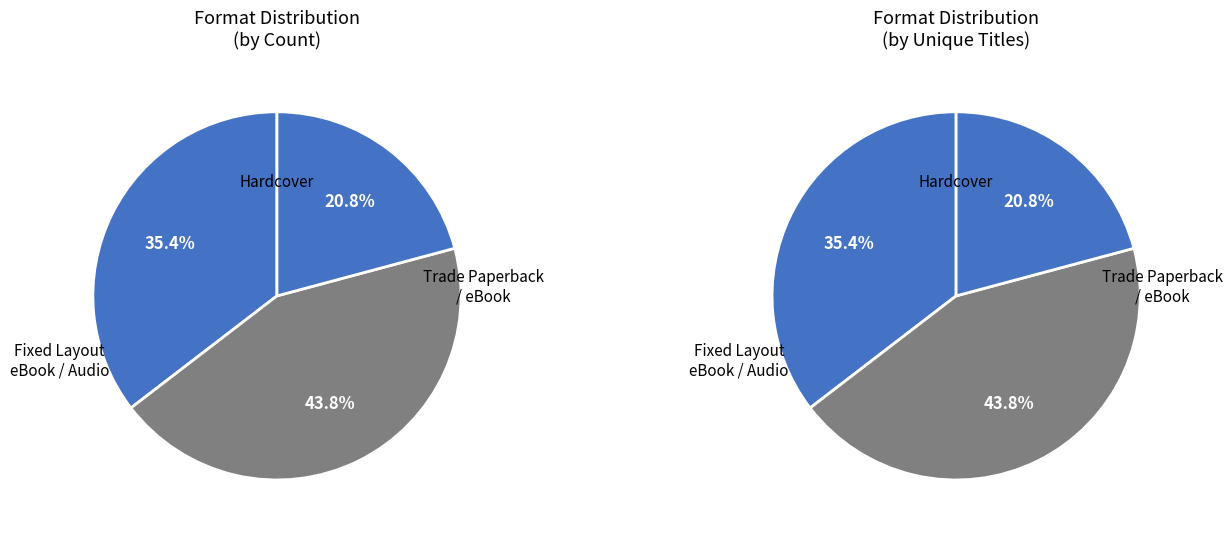

True or false: Audio Download accounts for 18% of the total.

False